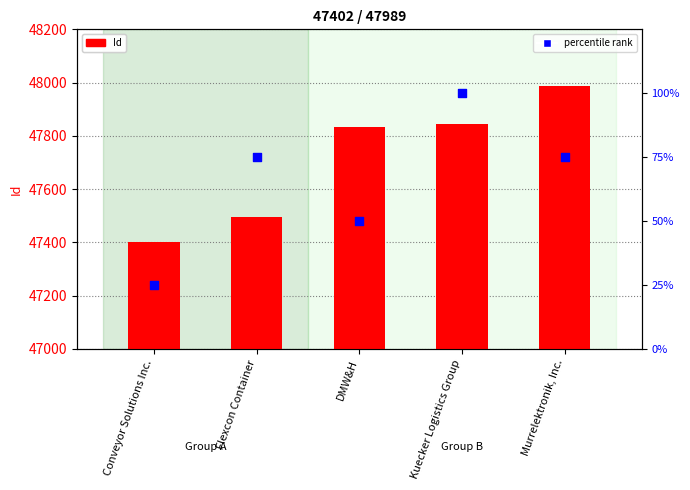

What is the total value across all series at Flexcon Container?

47569